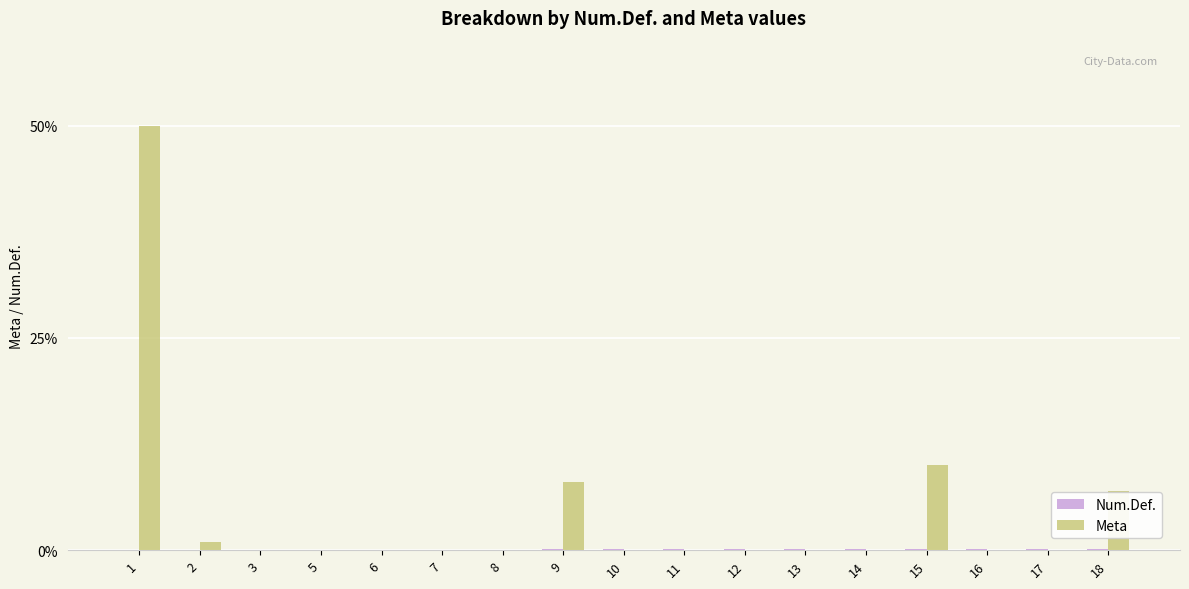

What is the total value across all series at 15?

10.2